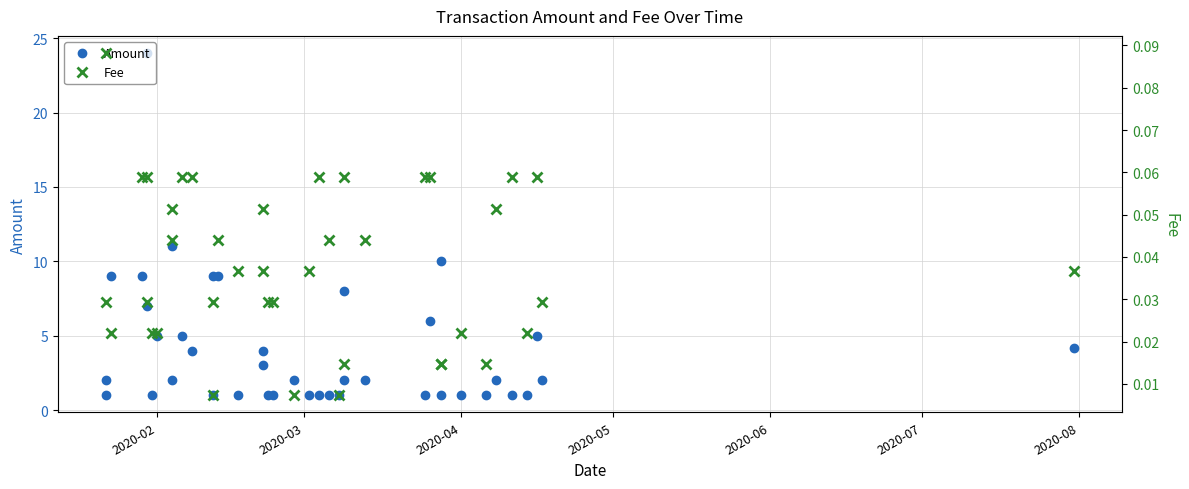

What is the maximum value for Amount?

24.0